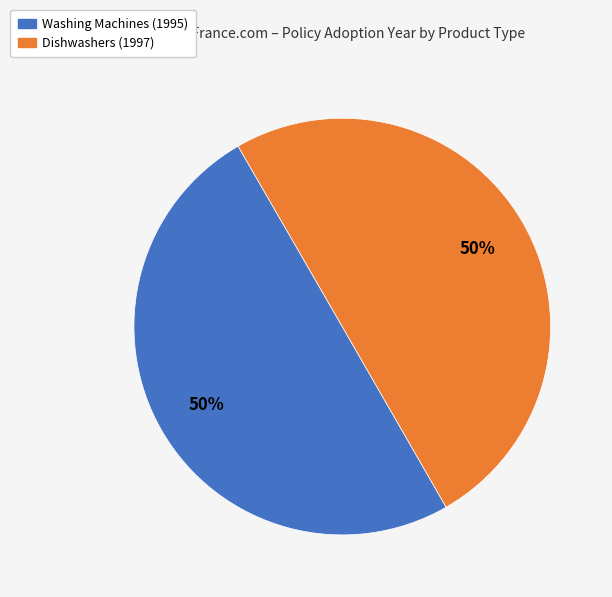

Combined, do Dishwashers (1997) and Washing Machines (1995) account for over 50%?

Yes